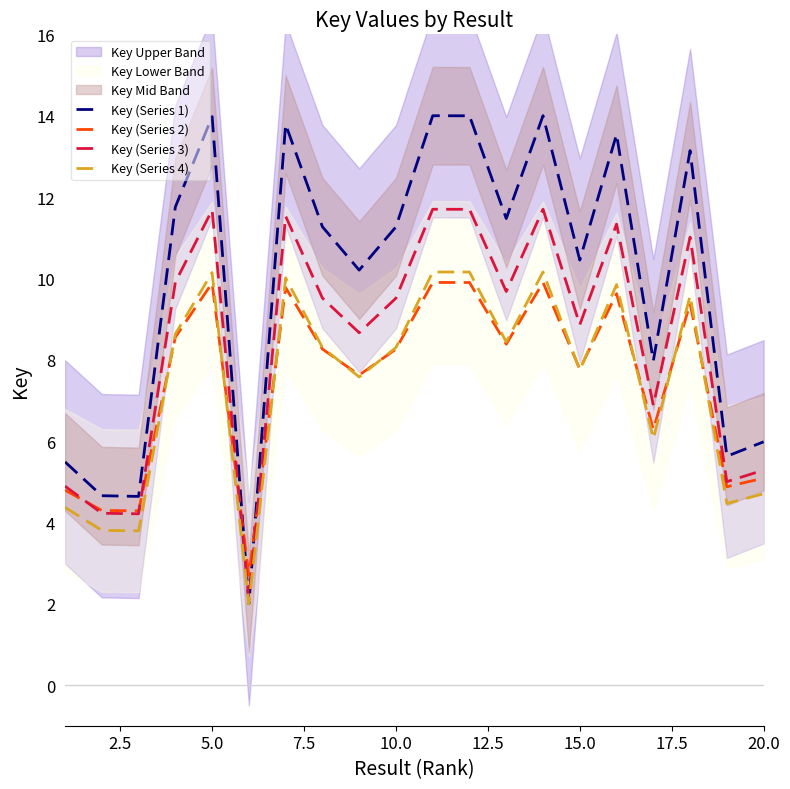

What is the lowest value of the Key (Series 4) series?

2.0